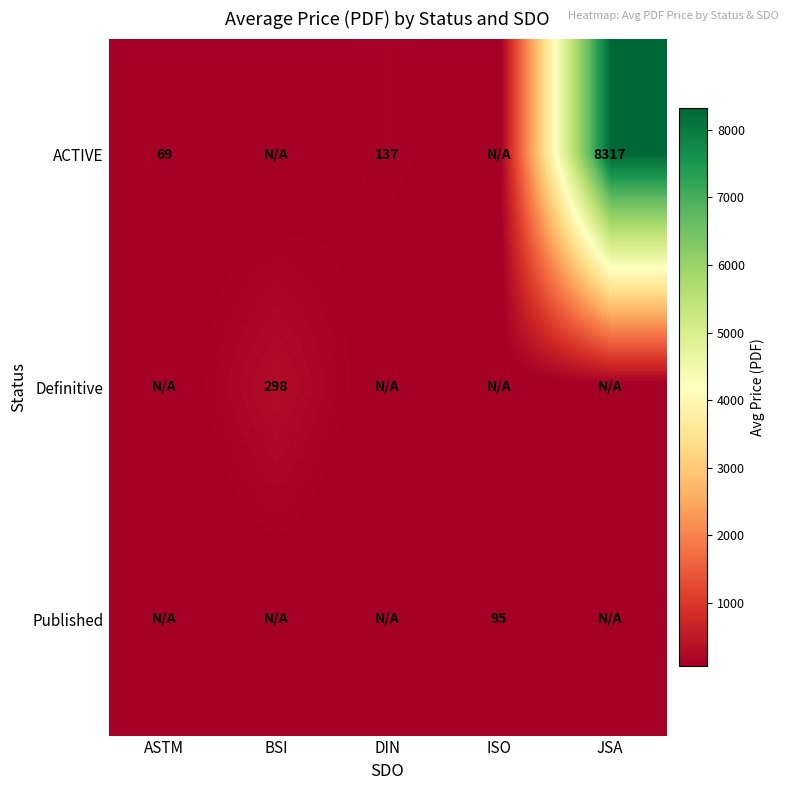

The Published series shows 95 at ISO. True or false?

True